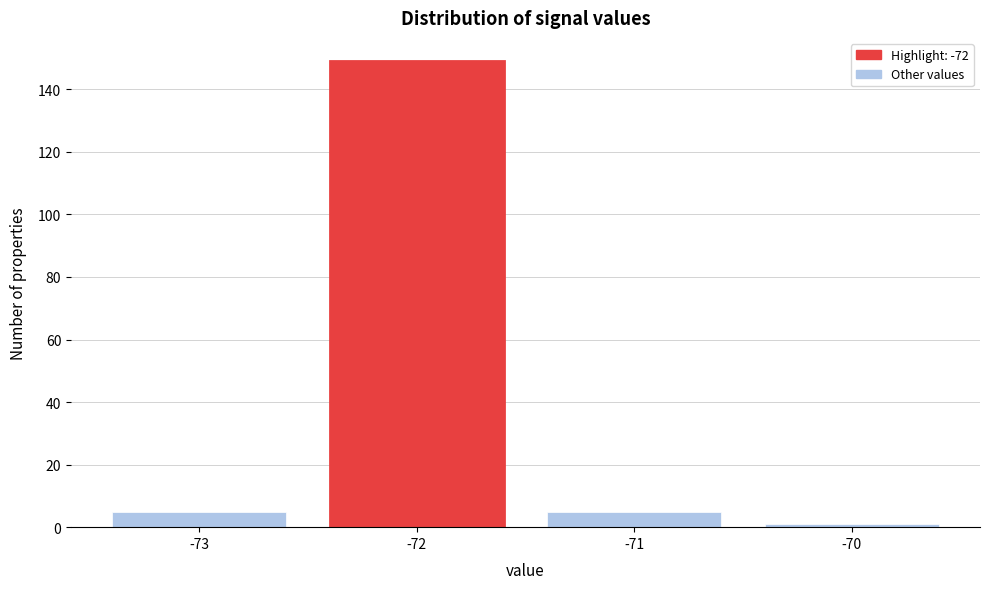

Reading left to right, list every bar in this chart as the range it spans on the x-axis followed by its height. The values are not printed on the chart, so give them approximately, as read against the axis.

-73.5 to -72.5: 6
-72.5 to -71.5: 150
-71.5 to -70.5: 6
-70.5 to -69.5: under 2